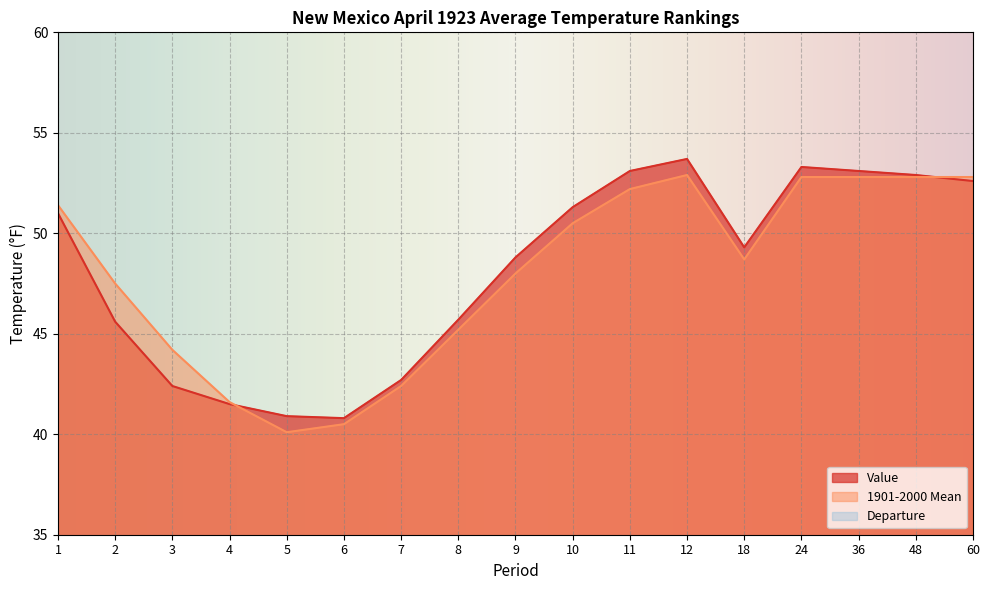

Is the value of 1901-2000 Mean at 3 greater than the value of Value at 48?

No